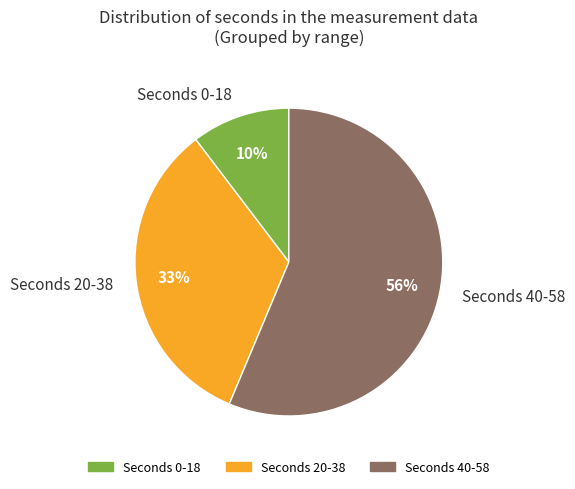

Is the sum of Seconds 40-58 and Seconds 0-18 greater than half?

Yes